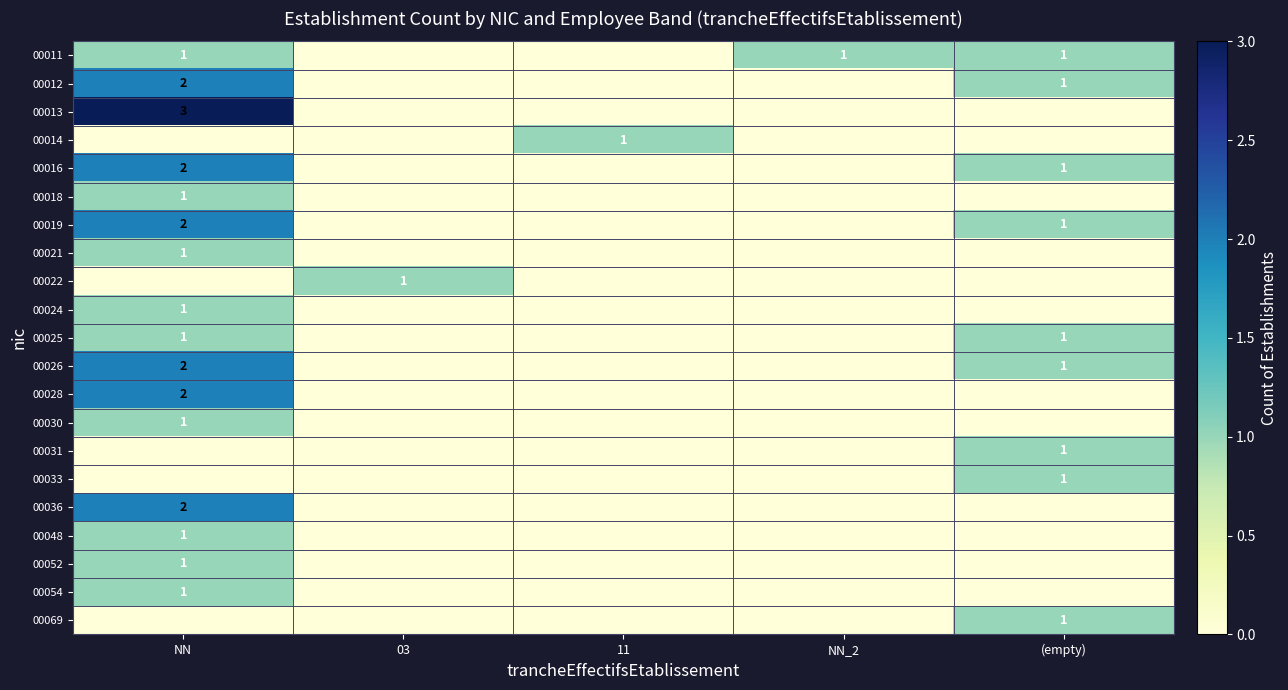

True or false: 00021 has a value of 1 at NN.

True